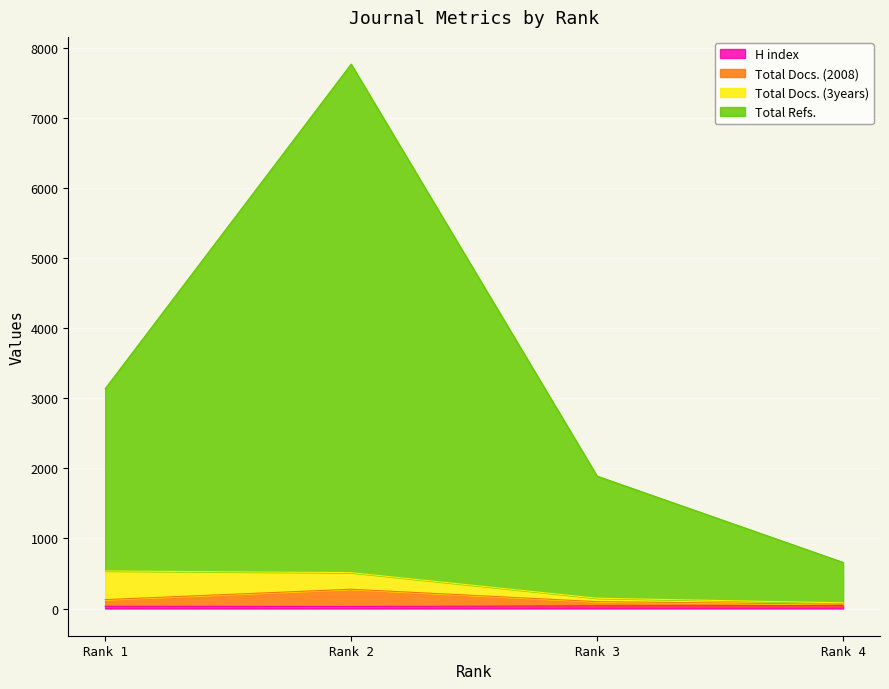

True or false: H index and Total Refs. intersect in this chart.

False